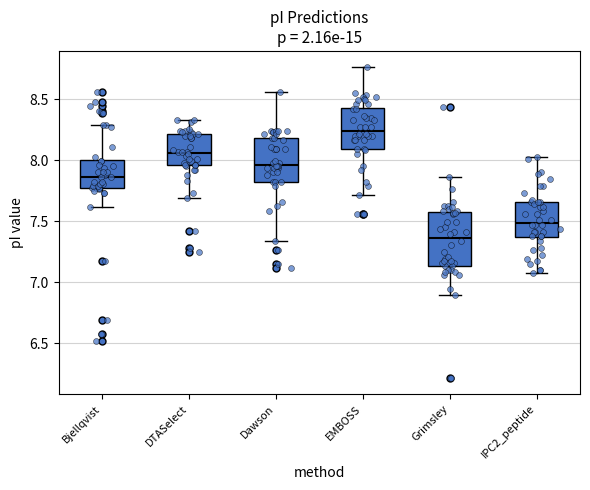

Reading left to right, transcribe this box plot: for each box, give where its median line is, the range the box spans, and where its two whiskers end, as read against the y-axis. The values are not printed on the chart, so give them approximately, as read against the axis.

Bjellqvist: median 7.85, box 7.80 to 8.00, whiskers 7.60 to 8.30
DTASelect: median 8.05, box 7.95 to 8.20, whiskers 7.70 to 8.35
Dawson: median 7.95, box 7.80 to 8.20, whiskers 7.35 to 8.55
EMBOSS: median 8.25, box 8.10 to 8.45, whiskers 7.70 to 8.75
Grimsley: median 7.35, box 7.15 to 7.55, whiskers 6.90 to 7.85
IPC2_peptide: median 7.50, box 7.35 to 7.65, whiskers 7.05 to 8.00